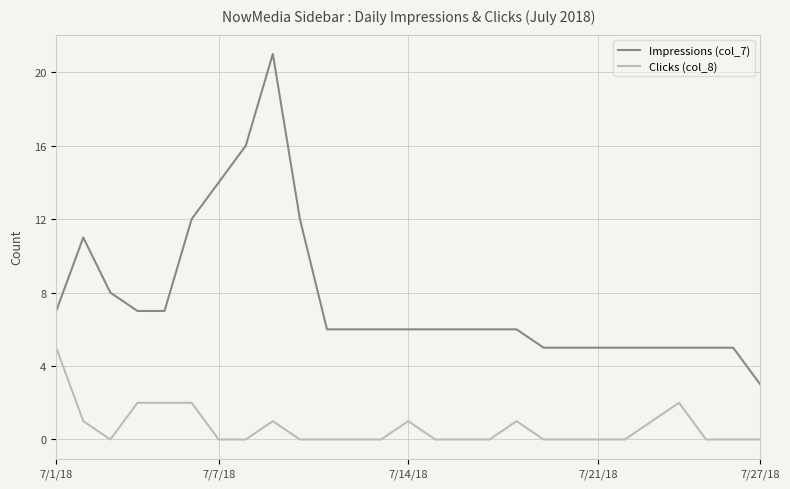

What are all the series names shown in the legend?

Impressions (col_7), Clicks (col_8)